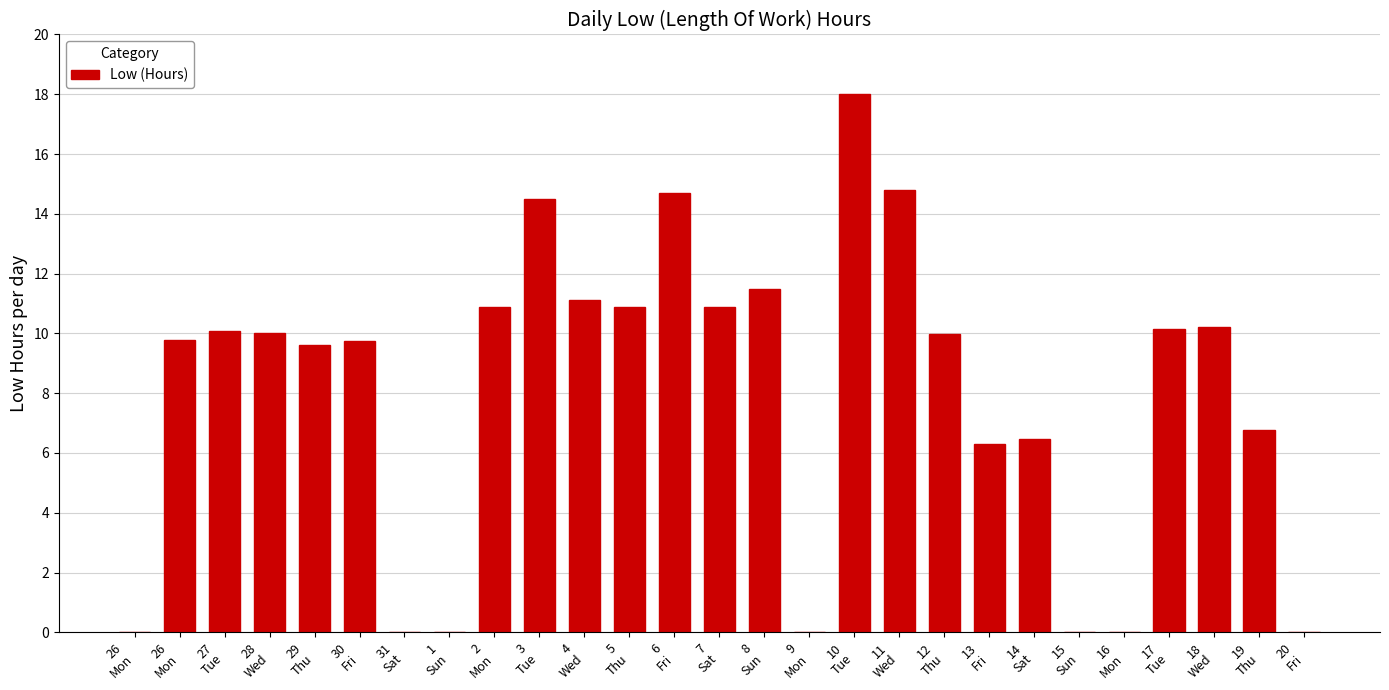

Count the number of data series in this chart.

1